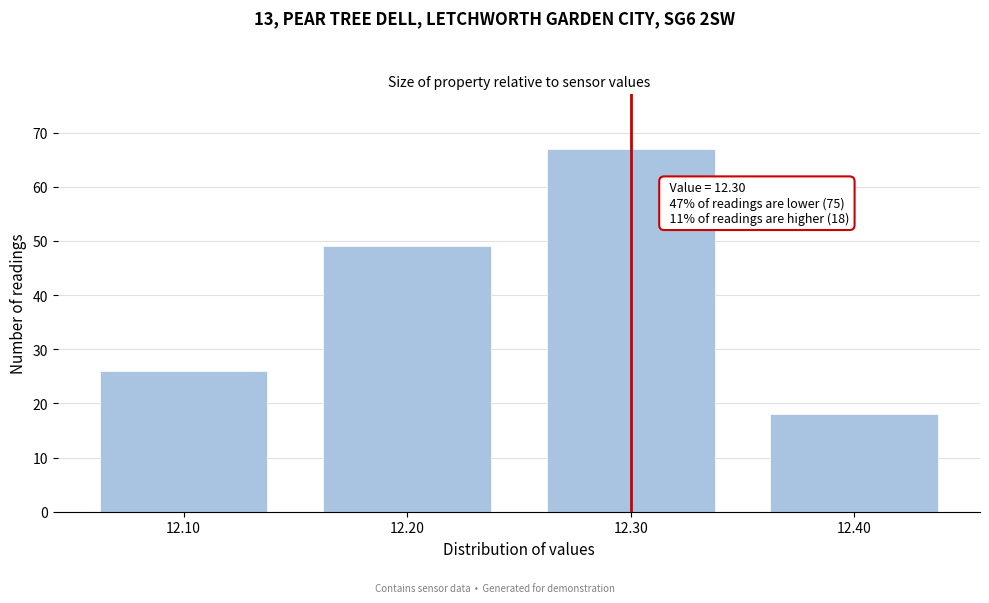

Reading left to right, extract all data points from this chart.

26	49	67	18